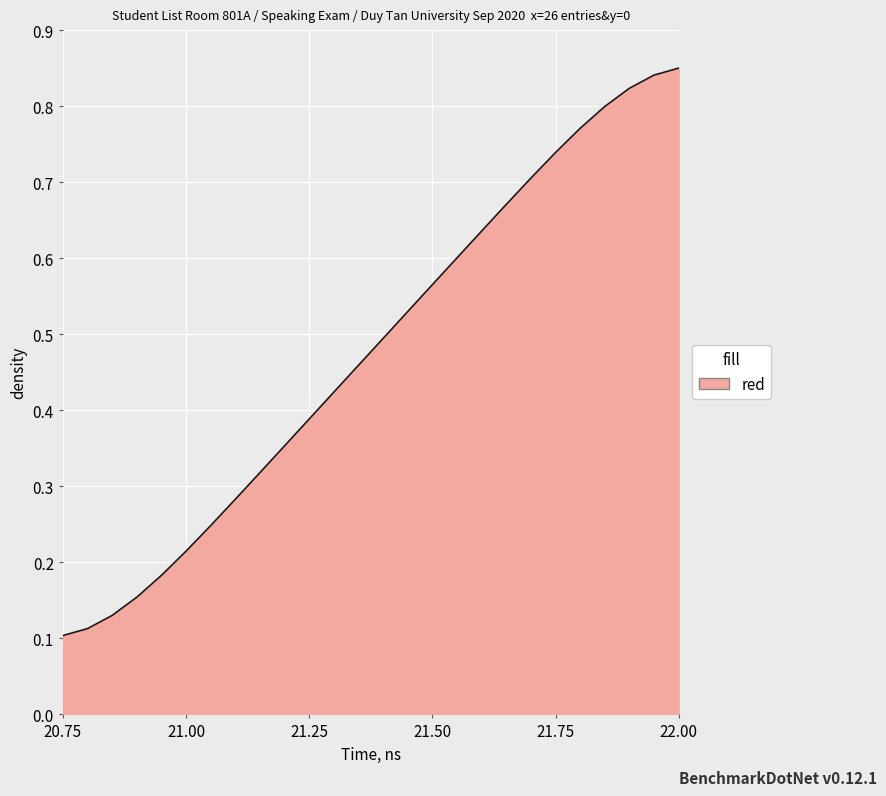

Does the chart display data point markers on the line(s)?

No